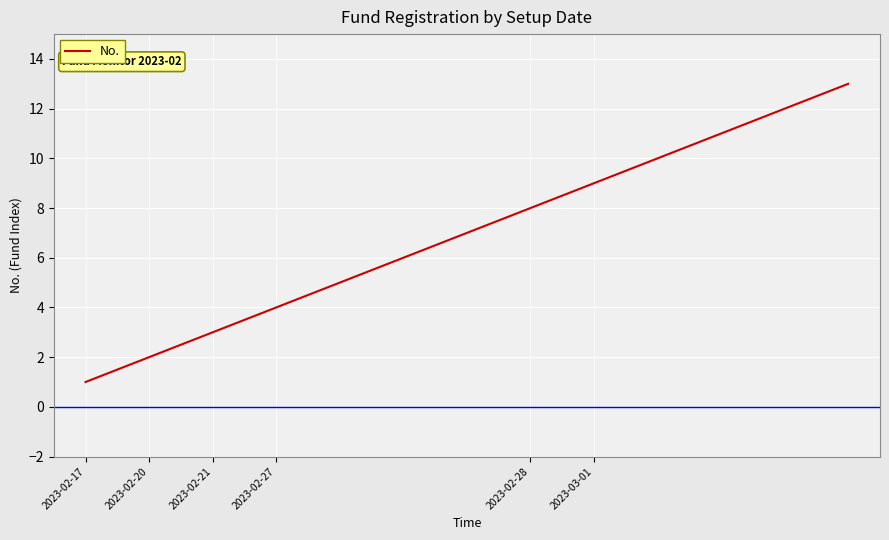

Is this an area chart (filled region under the line)?

No